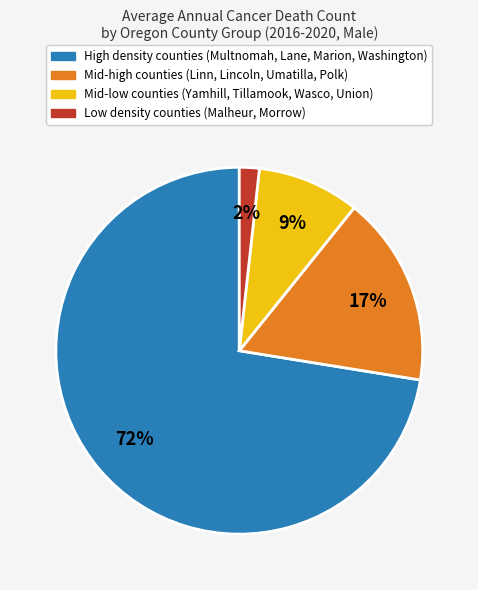

Do Low density counties (Malheur, Morrow) and Mid-low counties (Yamhill, Tillamook, Wasco, Union) together represent more than half of the pie?

No